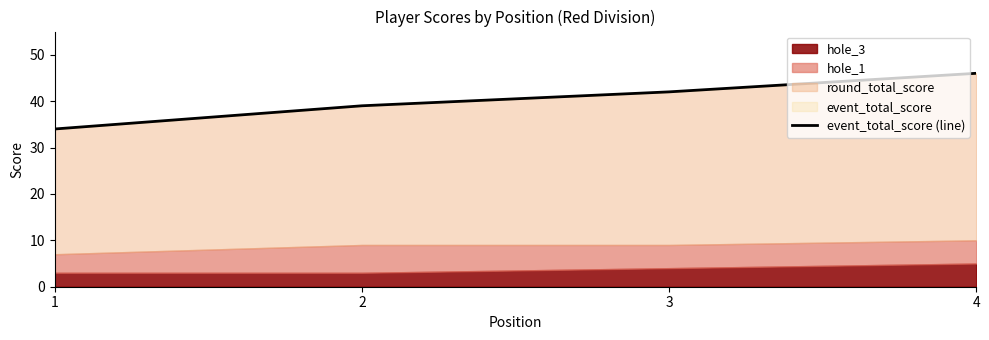

Does the chart display data point markers on the line(s)?

No